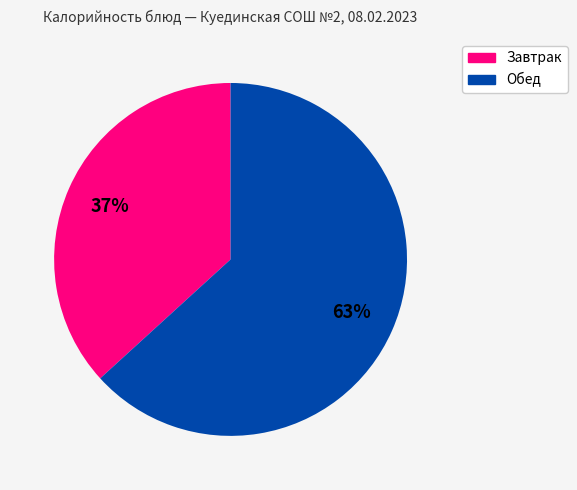

Count the number of slices in the pie.

2